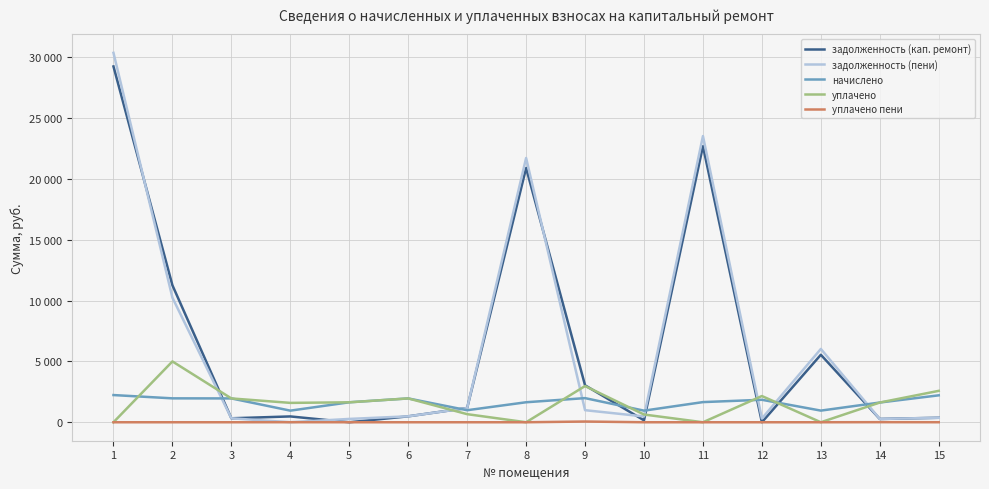

True or false: задолженность (кап. ремонт) and уплачено пени intersect in this chart.

False